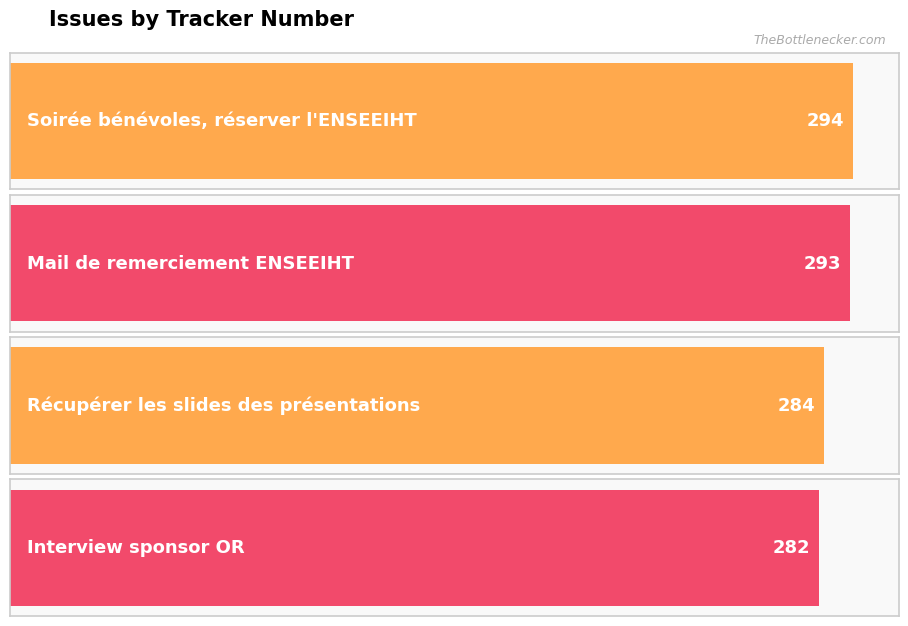

What is the ratio of the value at Interview sponsor OR to the value at Soirée bénévoles, réserver l'ENSEEIHT?

1.0